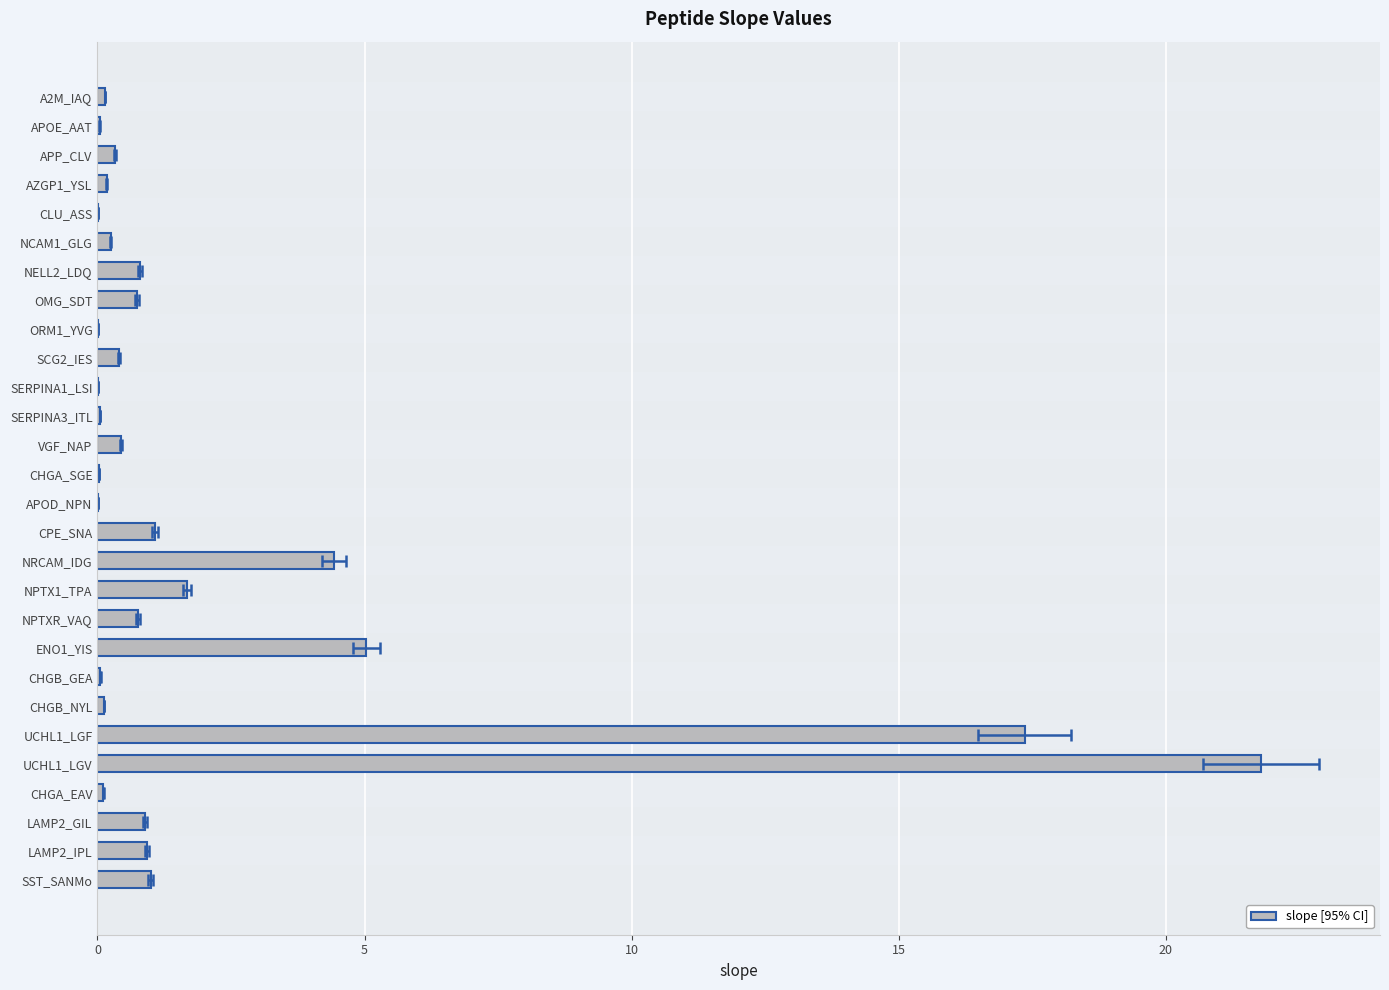

What is the change in value from NCAM1_GLG to APOD_NPN?

-0.2